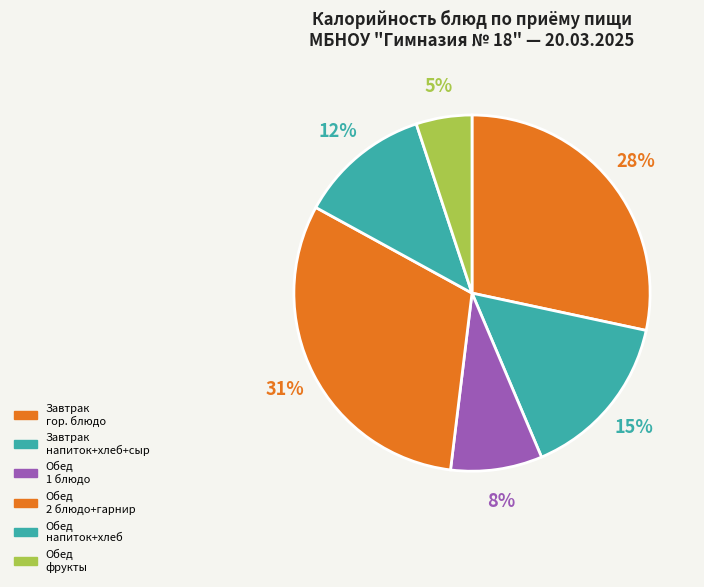

Count the number of slices in the pie.

6